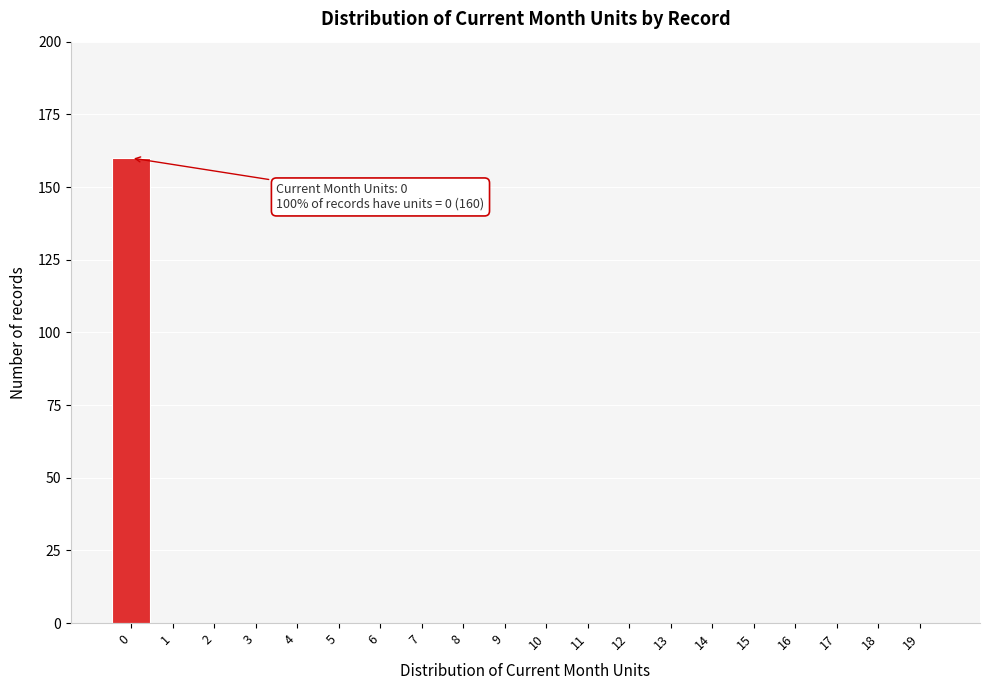

Reading left to right, transcribe all the data shown in this chart.

0=160	1=0	2=0	3=0	4=0	5=0	6=0	7=0	8=0	9=0	10=0	11=0	12=0	13=0	14=0	15=0	16=0	17=0	18=0	19=0